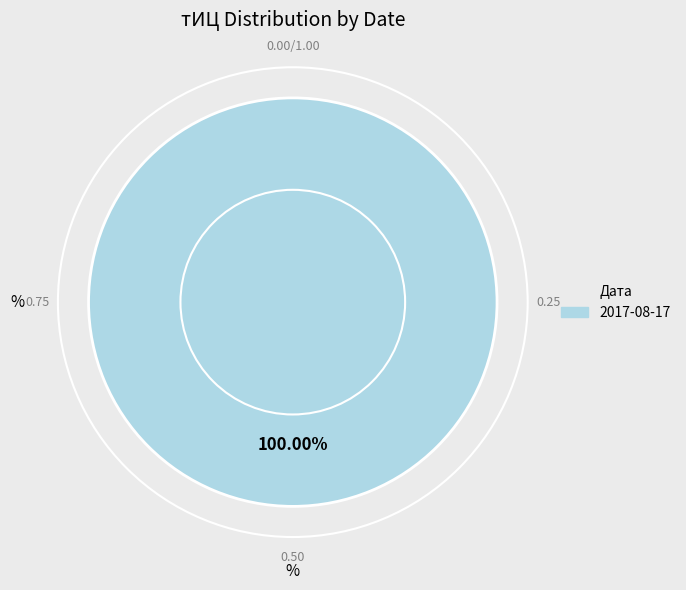

Does any single category account for the majority?

Yes